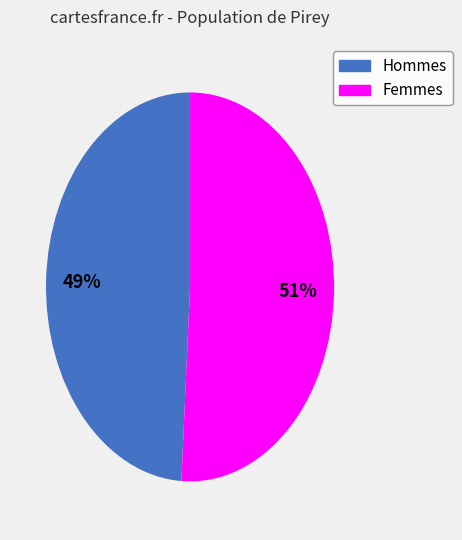

To the nearest percent, what is the difference between the largest and smallest slice percentages?

2%